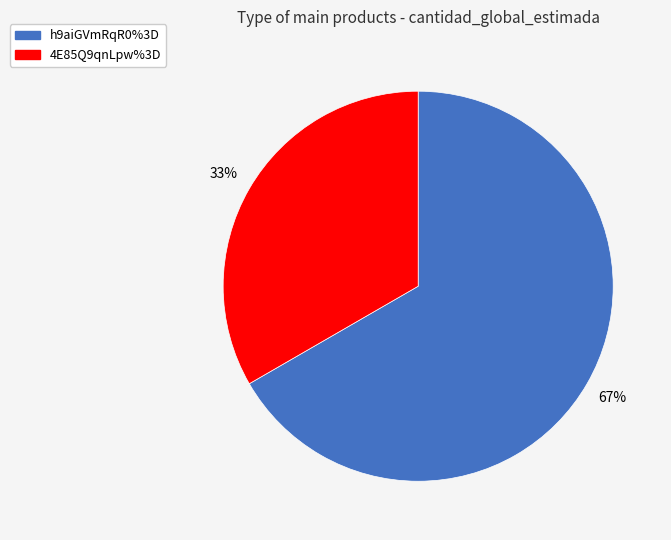

Is it true that 4E85Q9qnLpw%3D is 33% of the pie?

True